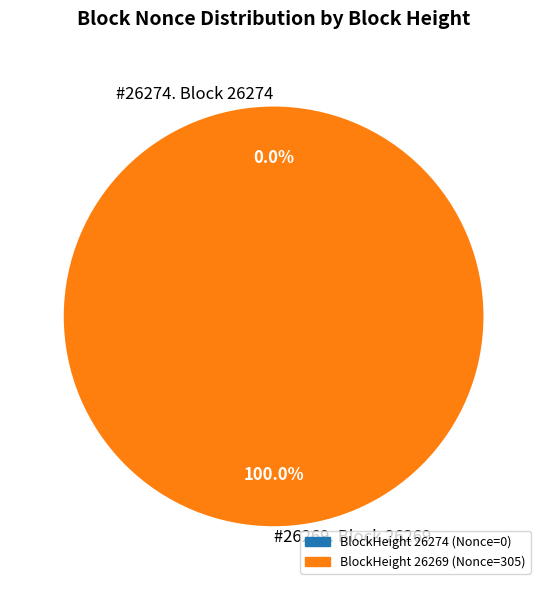

How many slices are in this pie chart?

2